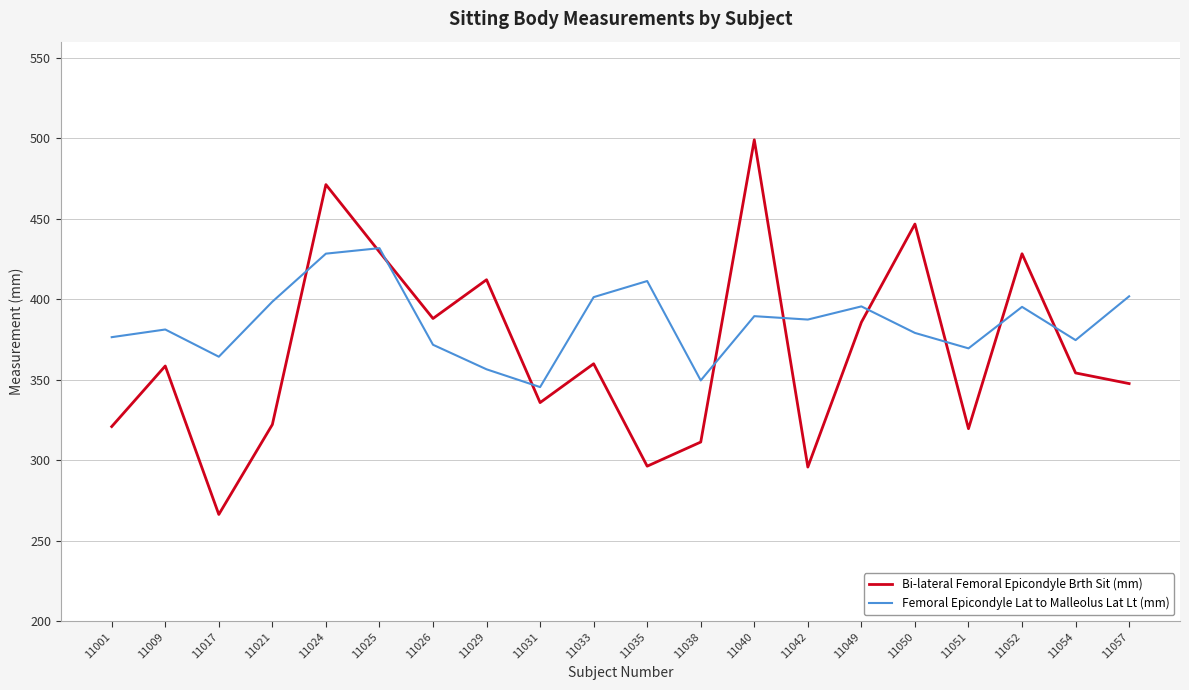

Which series has the largest range (max minus min)?

Bi-lateral Femoral Epicondyle Brth Sit (mm)